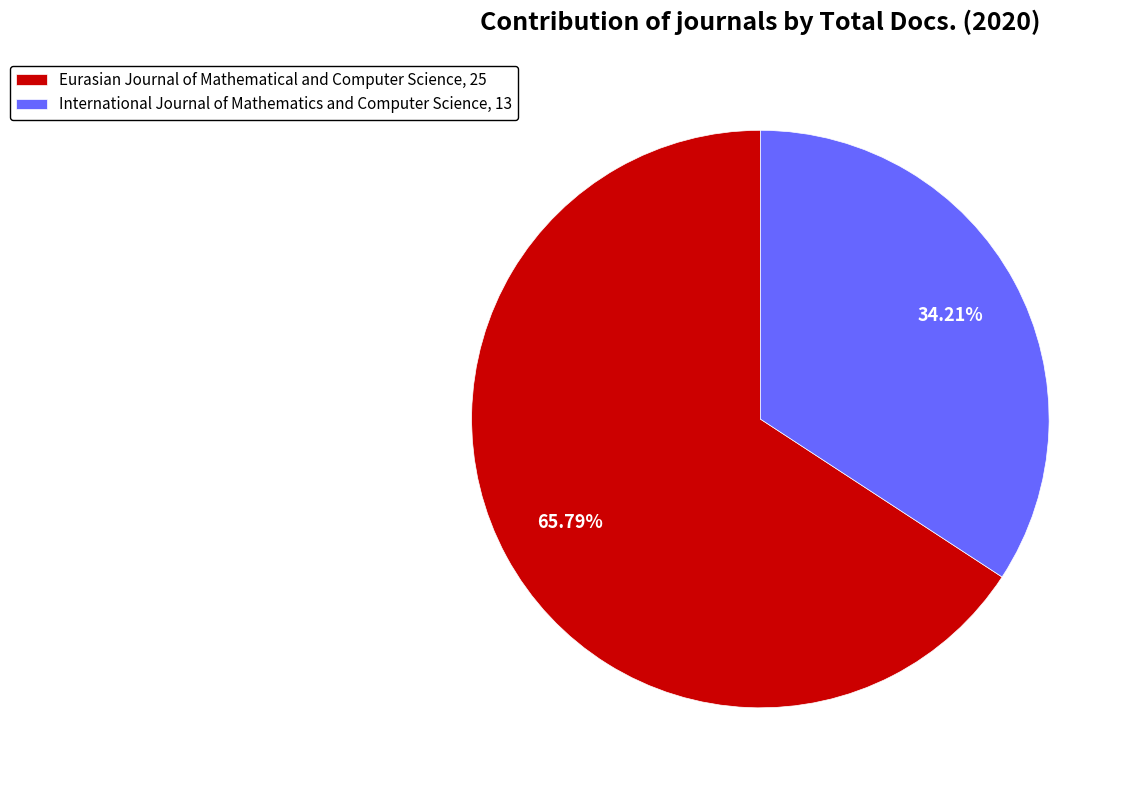

Which slice is the smallest?

International Journal of Mathematics and Computer Science